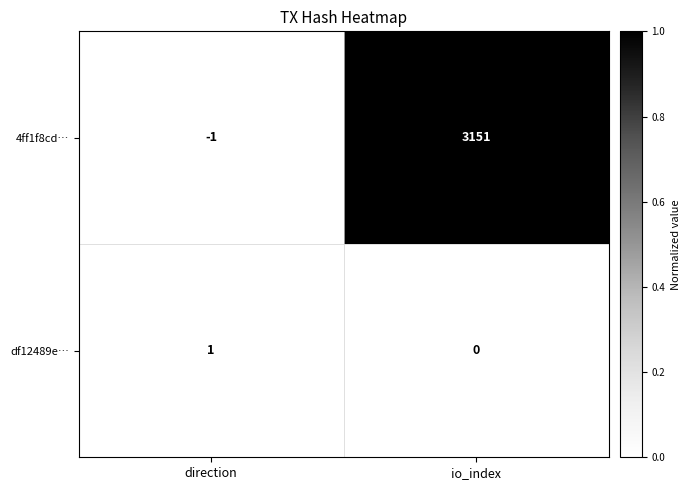

What value does the 4ff1f8cd… series have at io_index, to the nearest 100?

3200